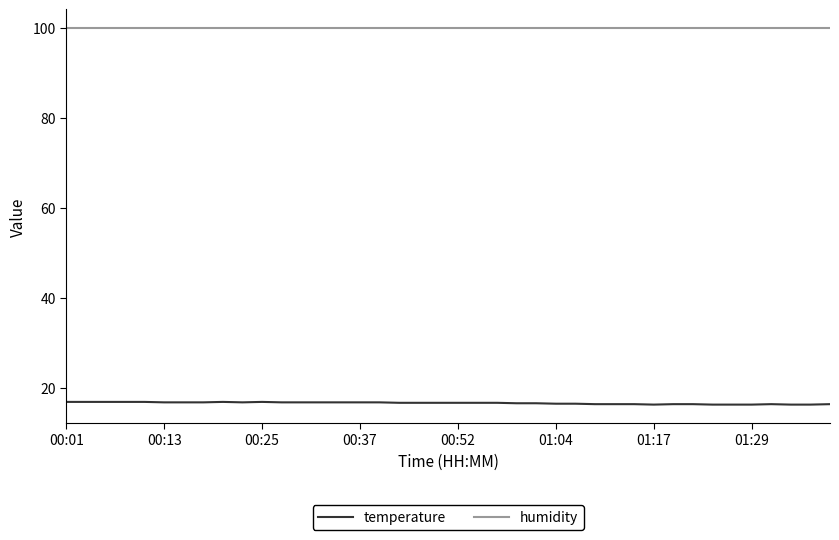

What is the minimum value for temperature?

16.3